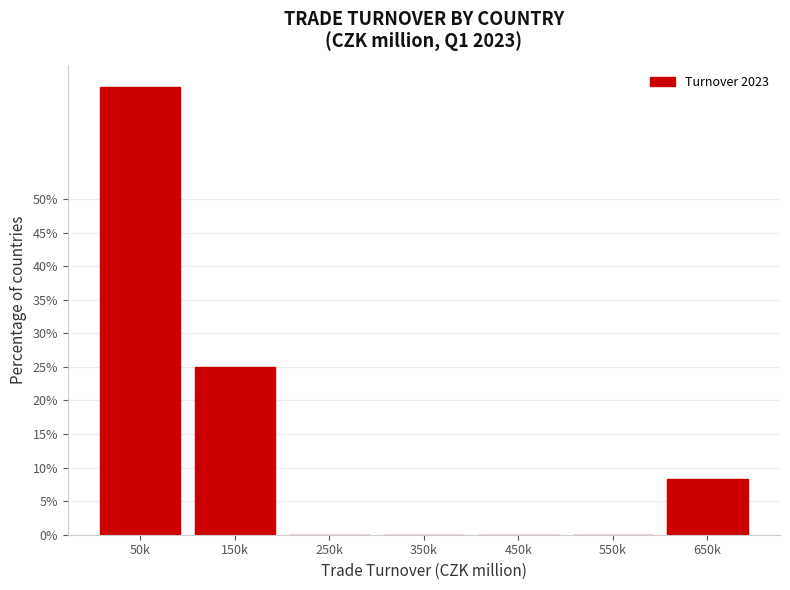

Reading right to left, what are all the values shown in this chart?

650k=8.3	550k=0.0	450k=0.0	350k=0.0	250k=0.0	150k=25.0	50k=66.7